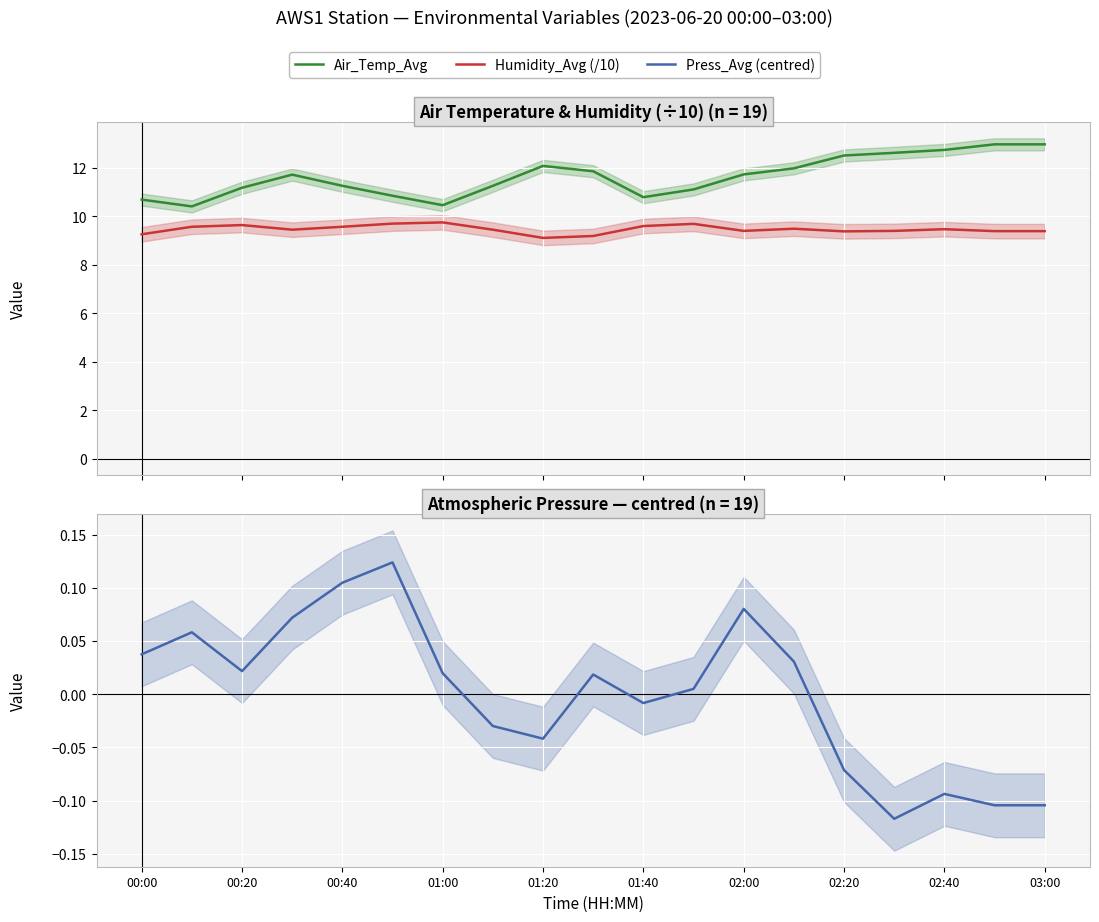

What is the difference between the maximum and minimum values in the Press_Avg (centred) series?

0.2